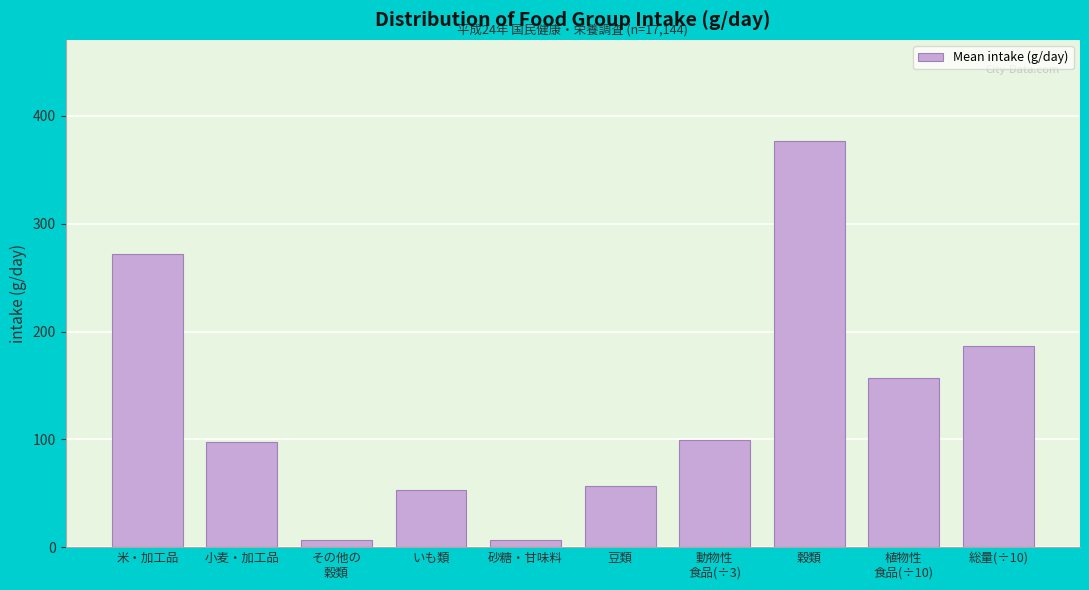

True or false: the data shows 84.7 at いも類.

False